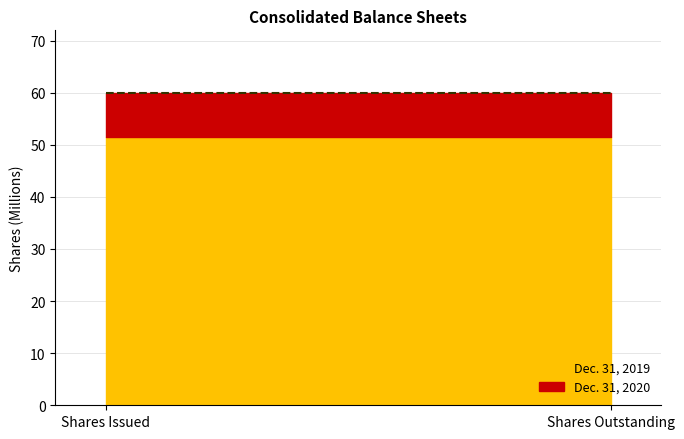

List the series in order of their peak value, lowest first.

Dec. 31, 2019, Dec. 31, 2020